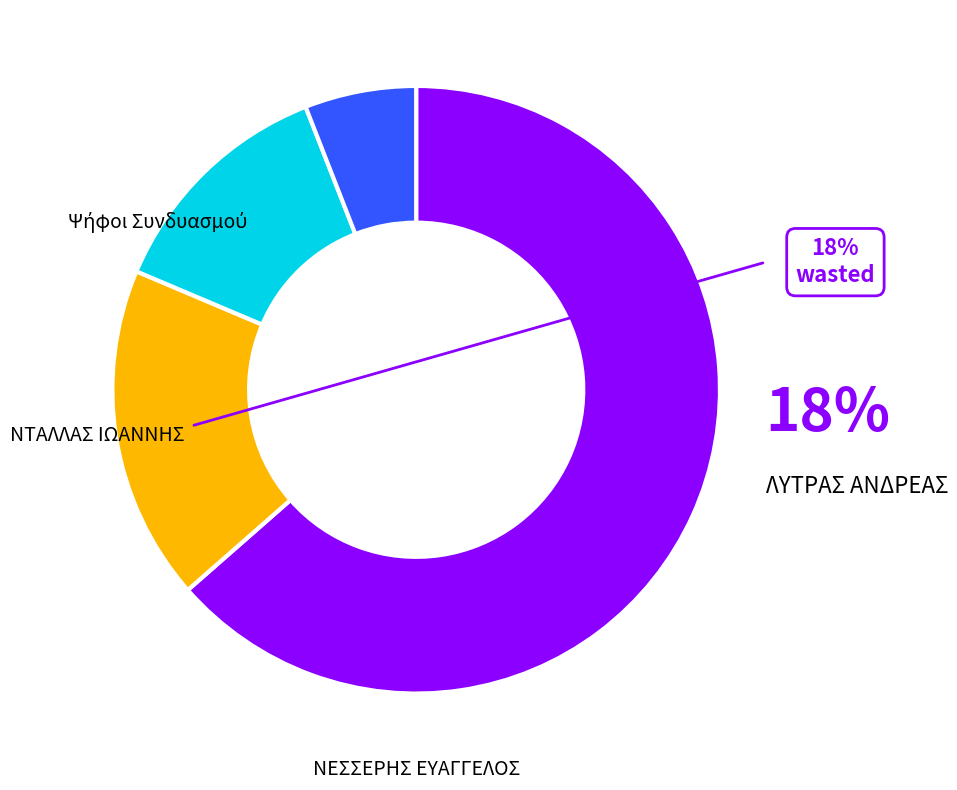

Count the number of slices in the pie.

4